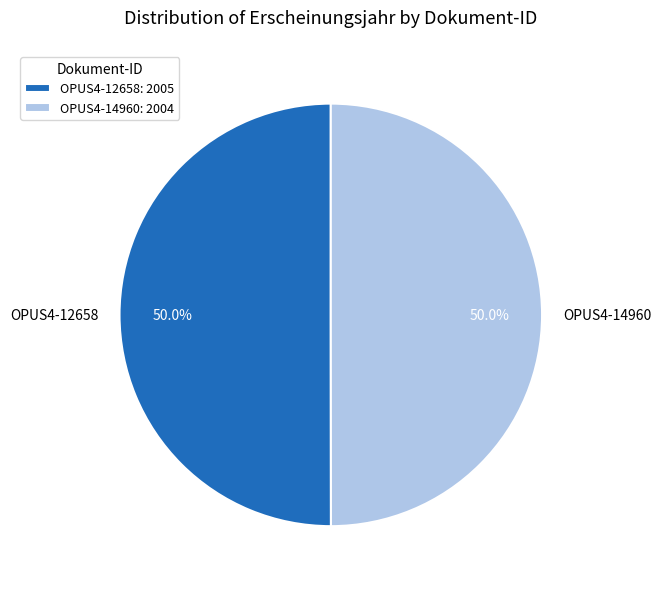

What is the ratio of the value at OPUS4-14960 to the value at OPUS4-12658?

1.0